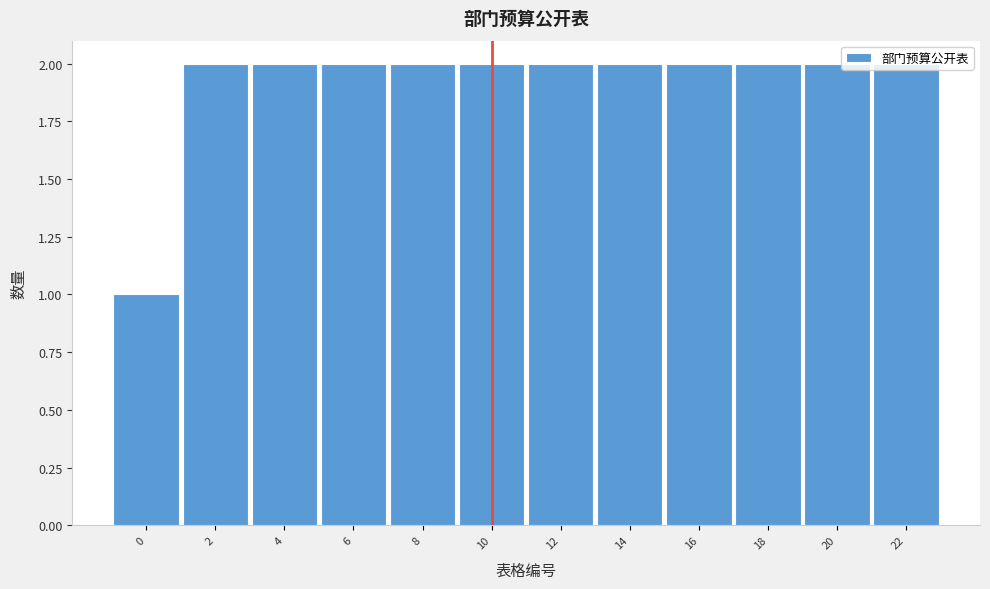

What is the sum of all values?

23